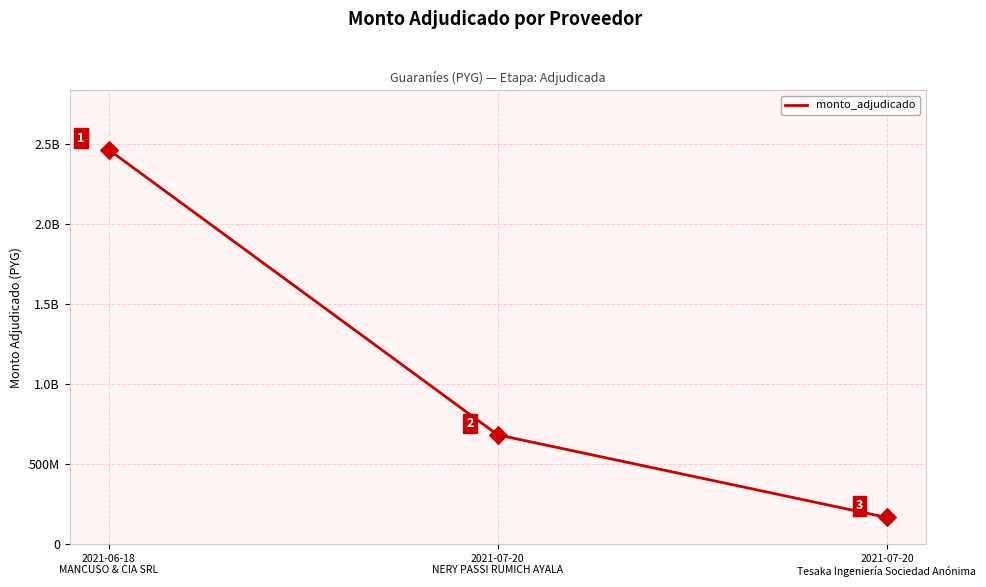

What is the change in value from 2021-06-18
MANCUSO & CIA SRL to 2021-07-20
NERY PASSI RUMICH AYALA?

-1781505100